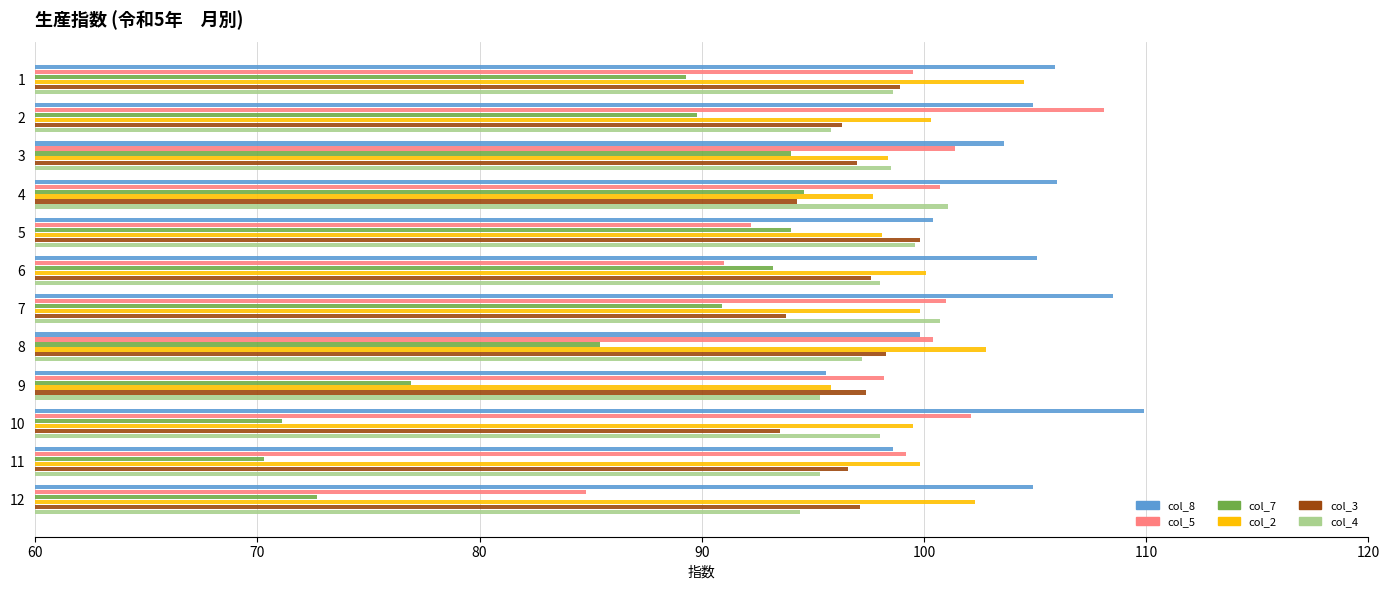

How many categories are shown in the chart?

12